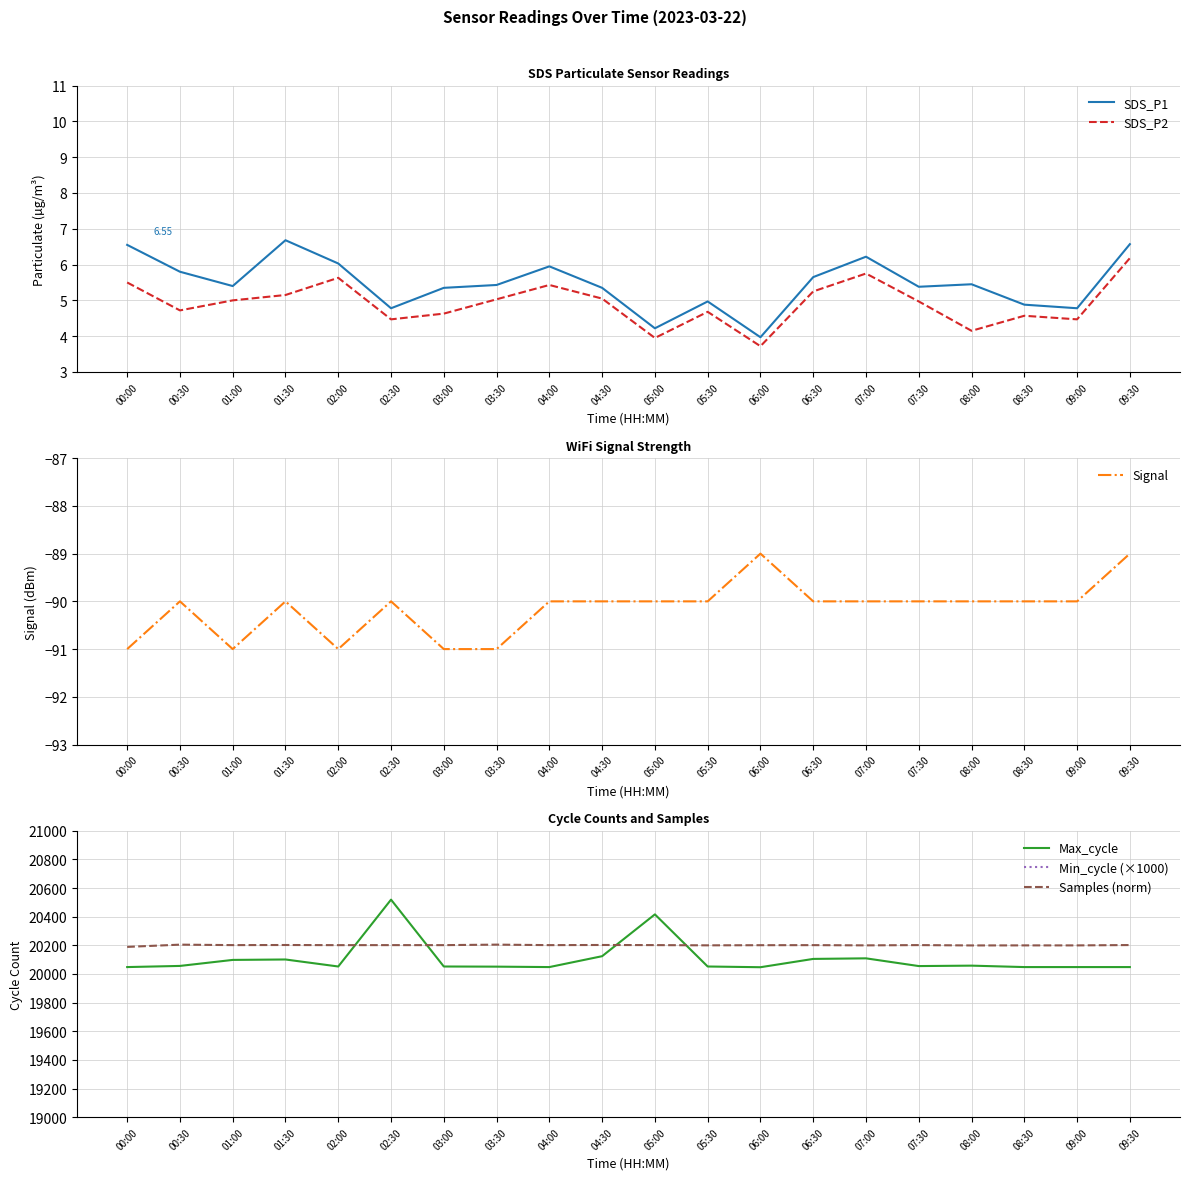

Does the chart have visible grid lines?

Yes